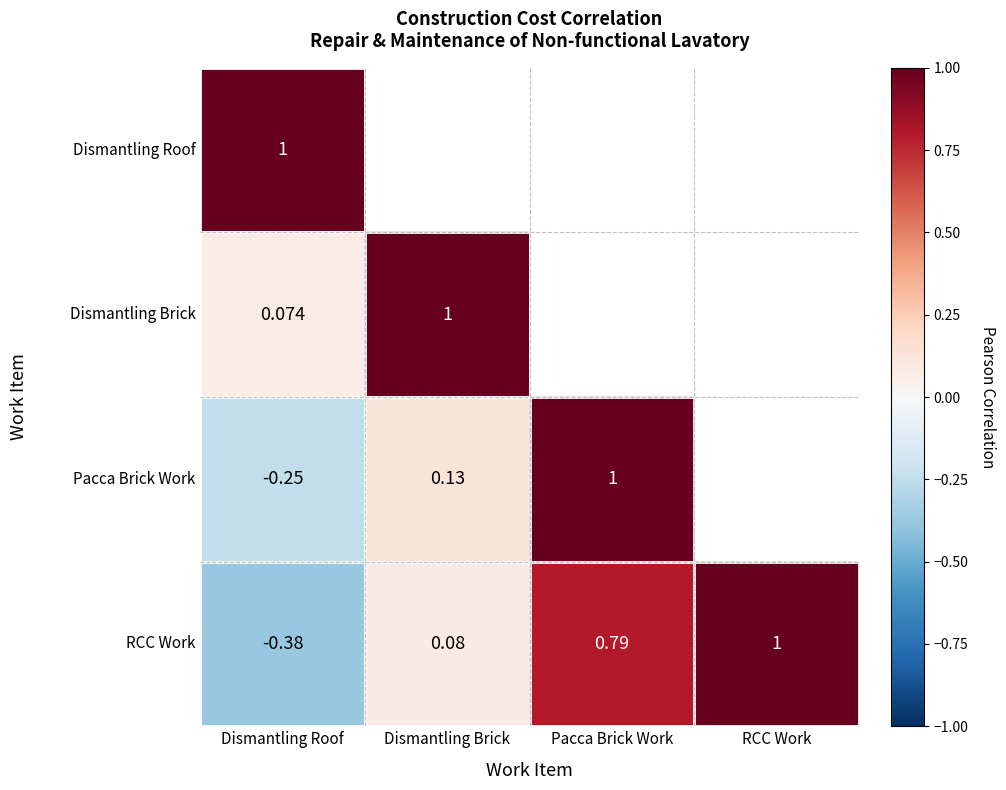

Where does the RCC Work series first go above 0?

Dismantling Brick